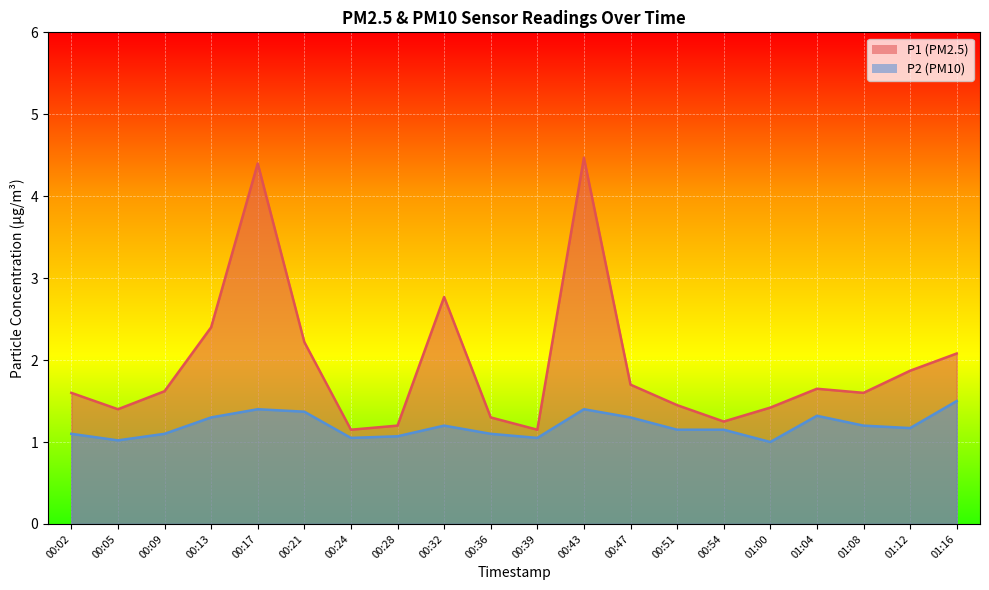

Rank the categories by P2 value from lowest to highest.

01:00, 00:05, 00:24, 00:39, 00:28, 00:02, 00:09, 00:36, 00:51, 00:54, 01:12, 00:32, 01:08, 00:13, 00:47, 01:04, 00:21, 00:17, 00:43, 01:16